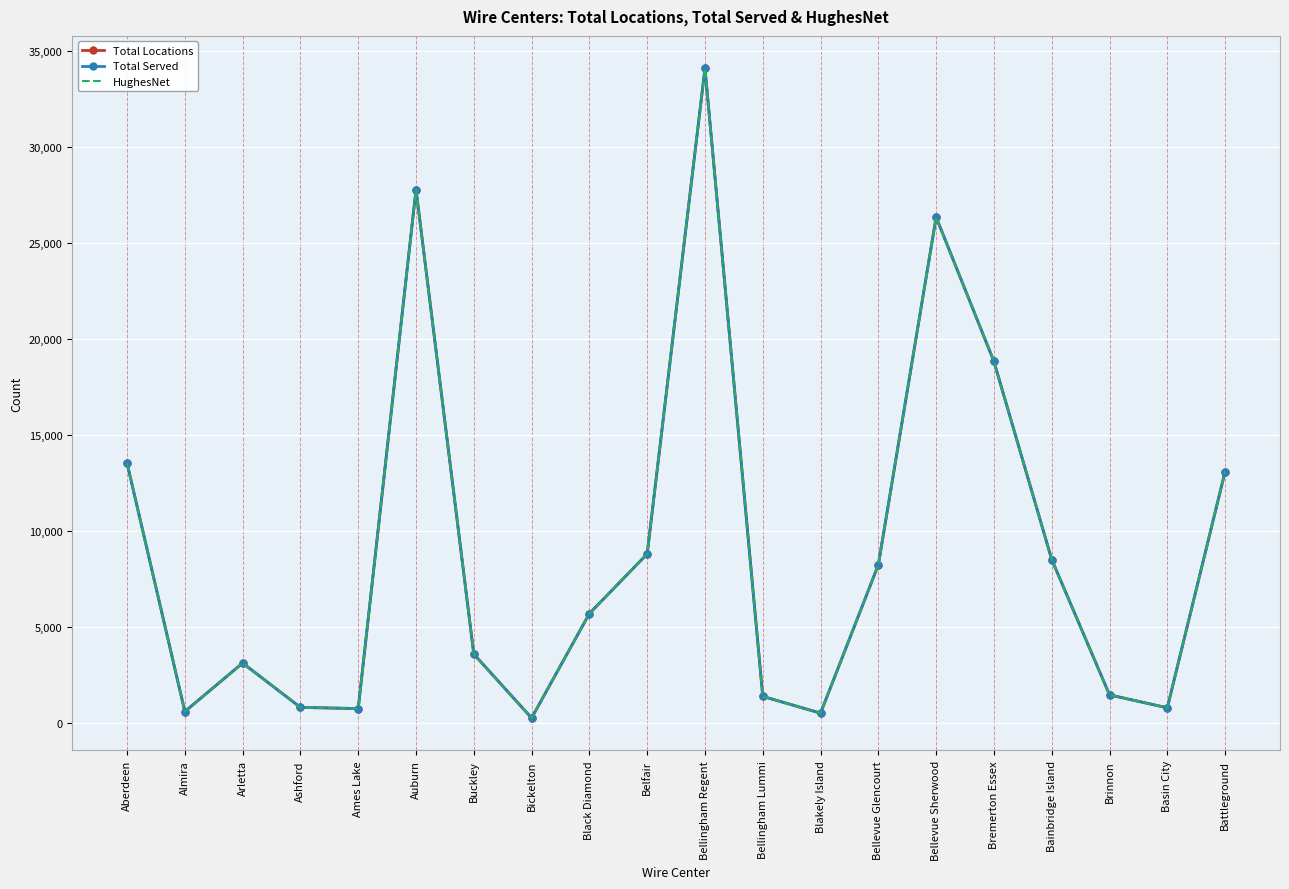

Where is the first local maximum for Total Locations?

Arletta